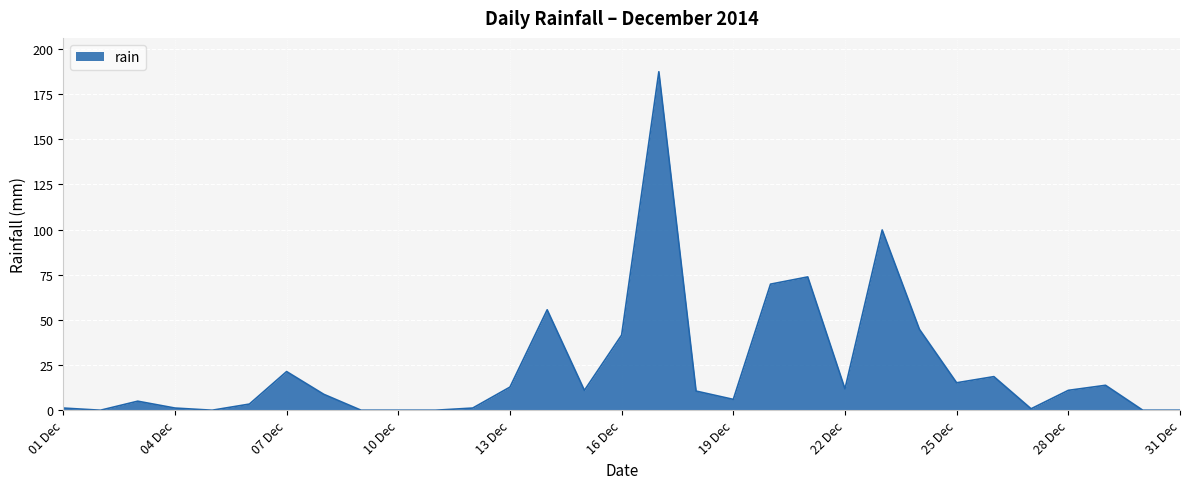

What is the greatest value displayed?

187.4